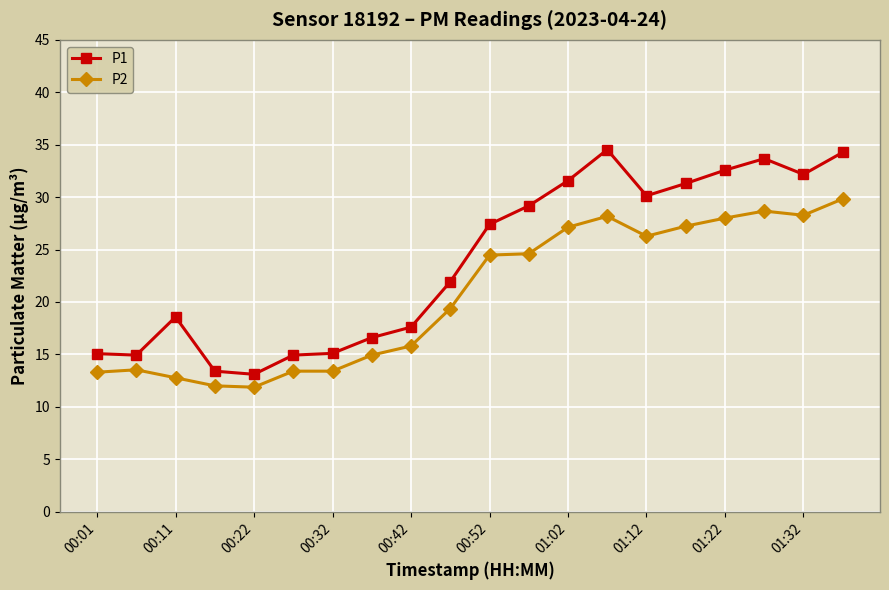

What is the difference between the maximum and second lowest values in the P2 series?

17.8